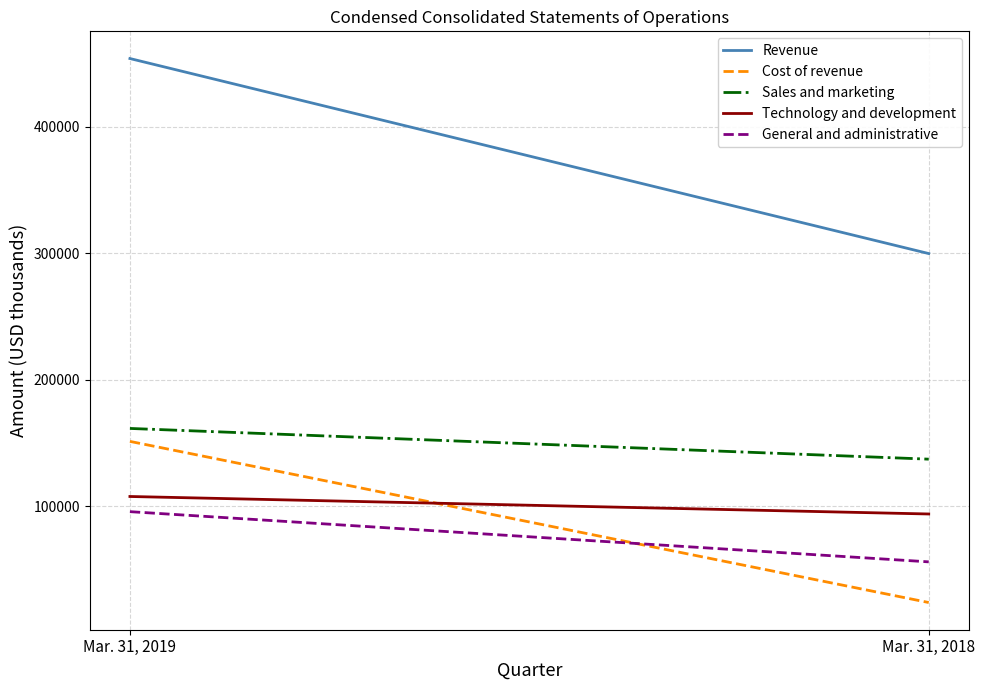

What are all the series names shown in the legend?

Revenue, Cost of revenue, Sales and marketing, Technology and development, General and administrative